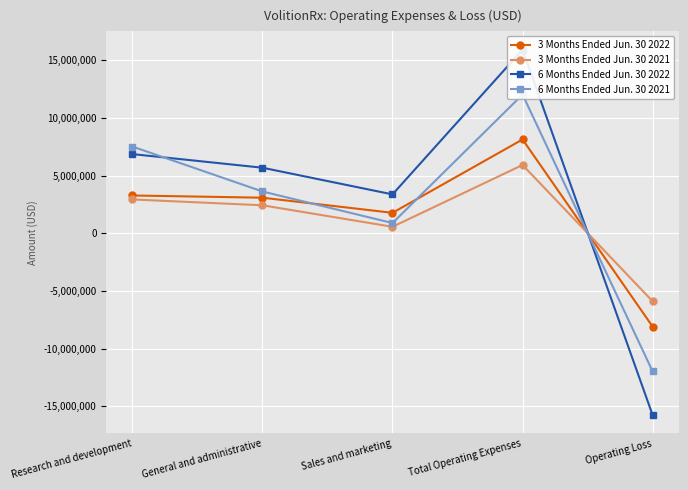

Is the value of 3 Months Ended Jun. 30 2022 at Operating Loss greater than the value of 6 Months Ended Jun. 30 2022 at General and administrative?

No